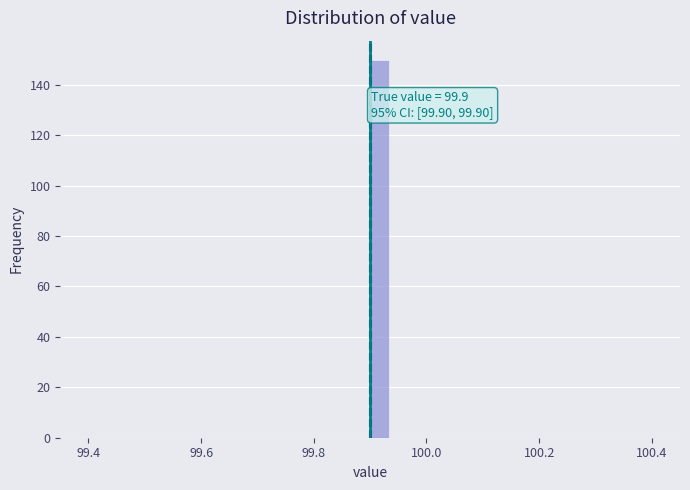

Around what value on the x-axis is the tallest bar? Give the approximate position of its centre, as read against the axis.

99.92